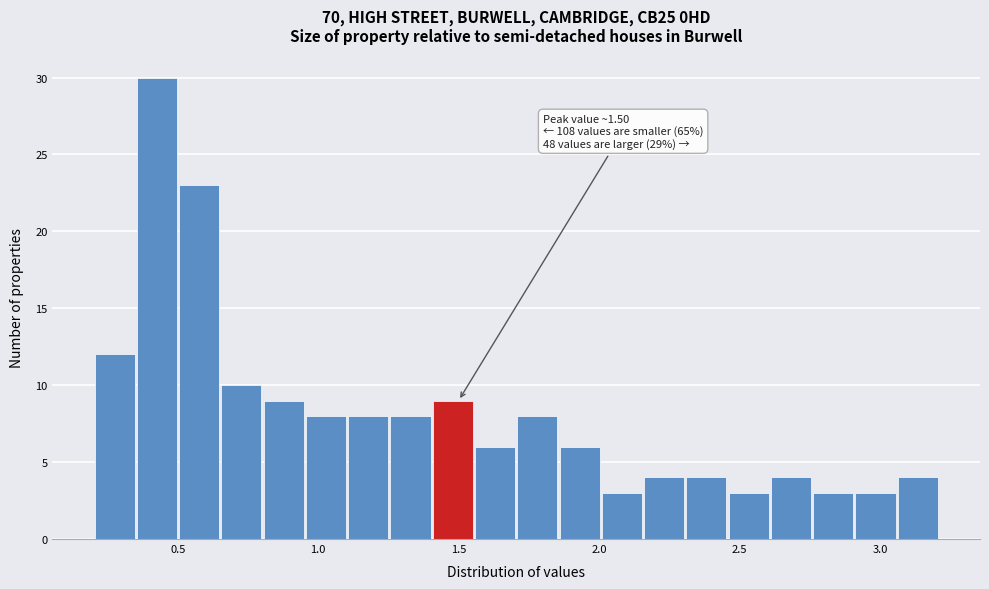

Around what value on the x-axis is the tallest bar? Give the approximate position of its centre, as read against the axis.

0.45